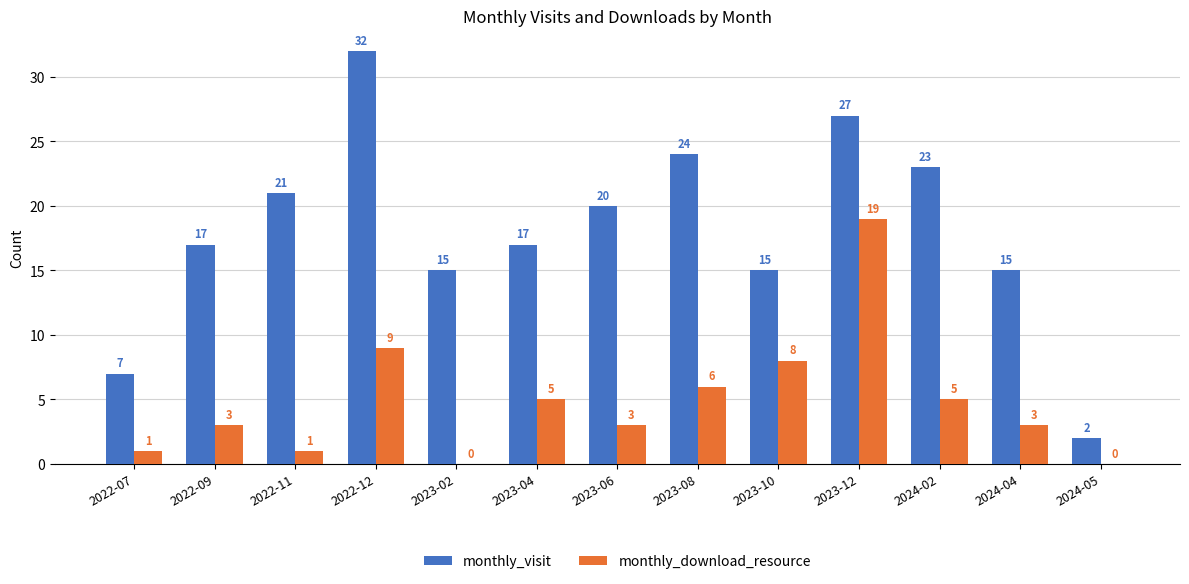

Read the monthly_download_resource value at 2023-04.

5